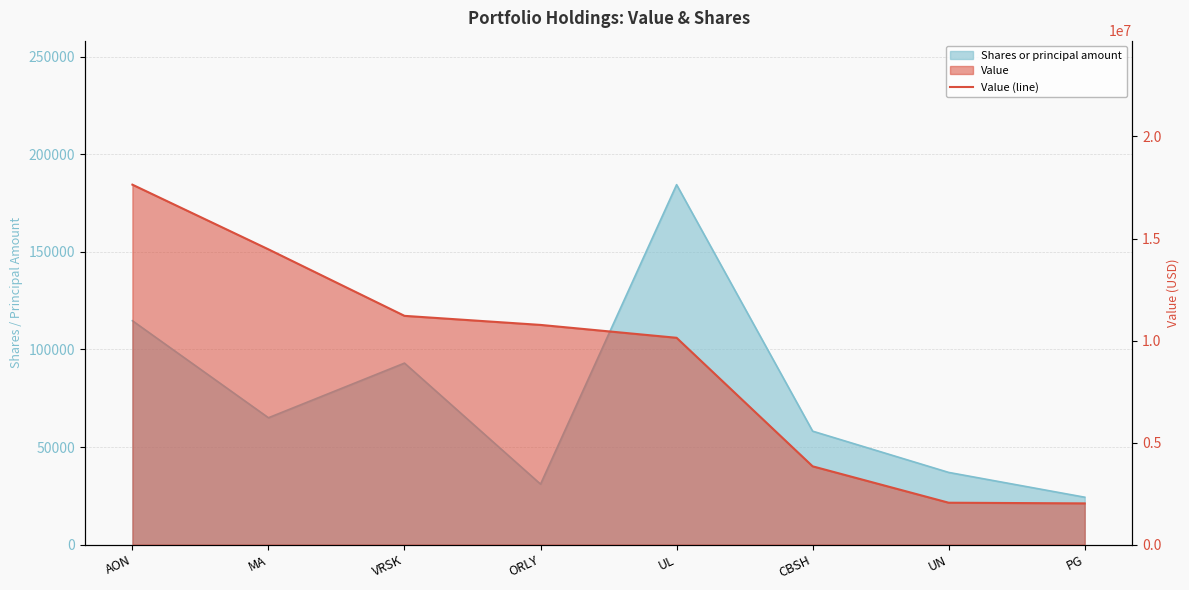

Where is the data nearest to the value 9830500?

UL